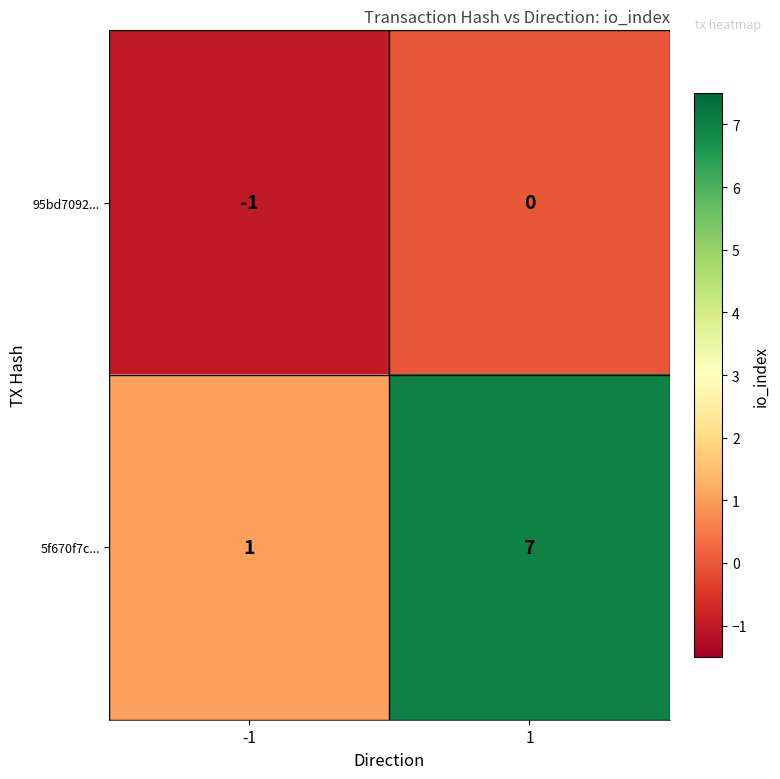

The 95bd7092... series shows -1 at -1. True or false?

True